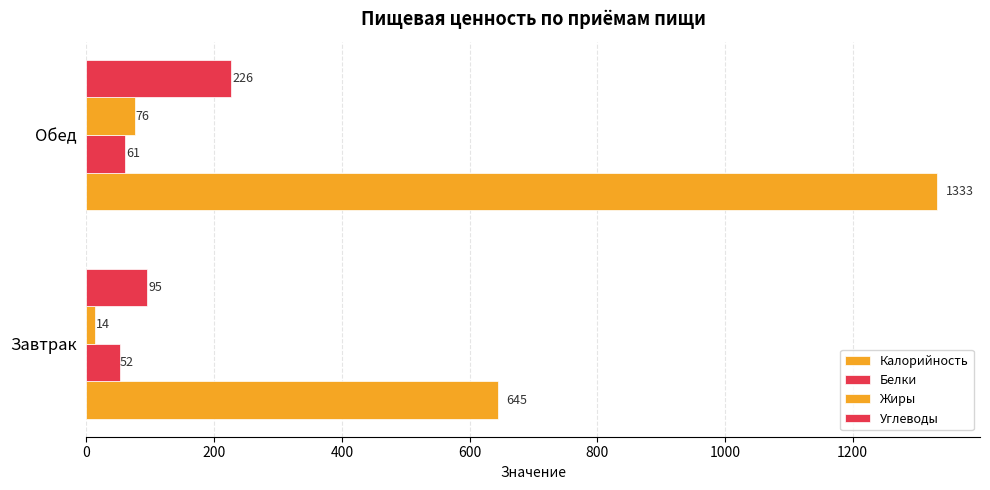

How many series are shown in this chart?

4